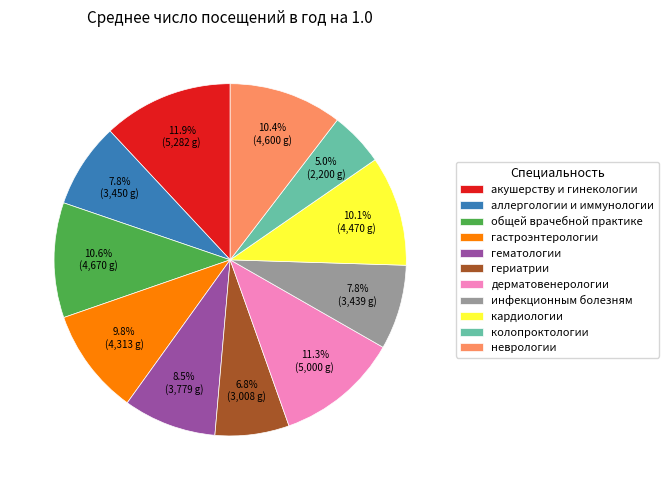

To the nearest percent, what is the combined percentage of аллергологии и иммунологии and инфекционным болезням?

16%